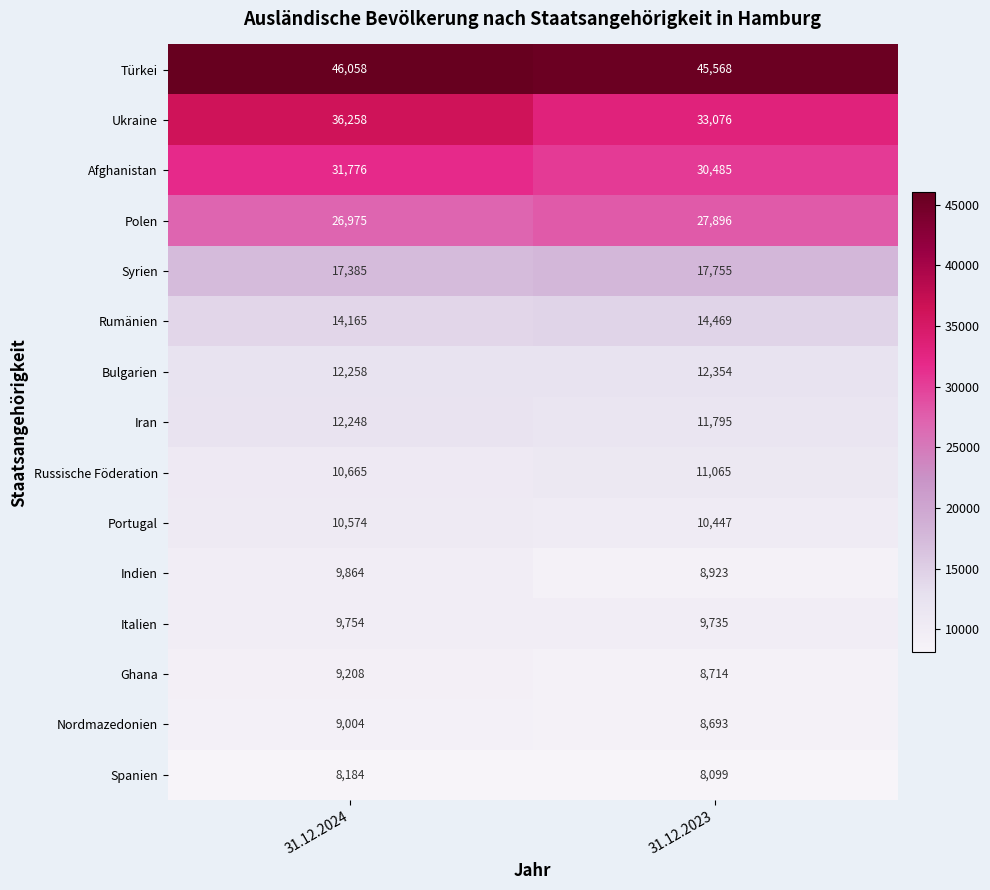

How many data points in Russische Föderation are less than 11065?

1